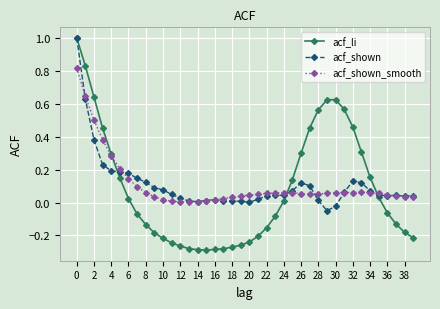

Which series has the largest range (max minus min)?

acf_li